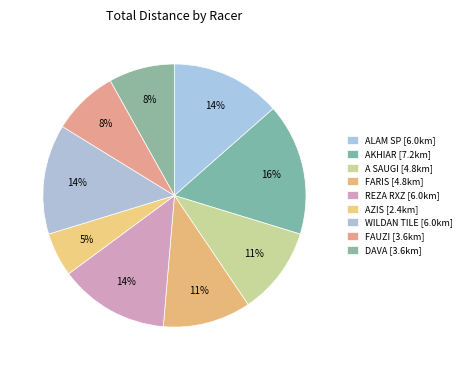

To the nearest percent, what is the average slice percentage?

11%